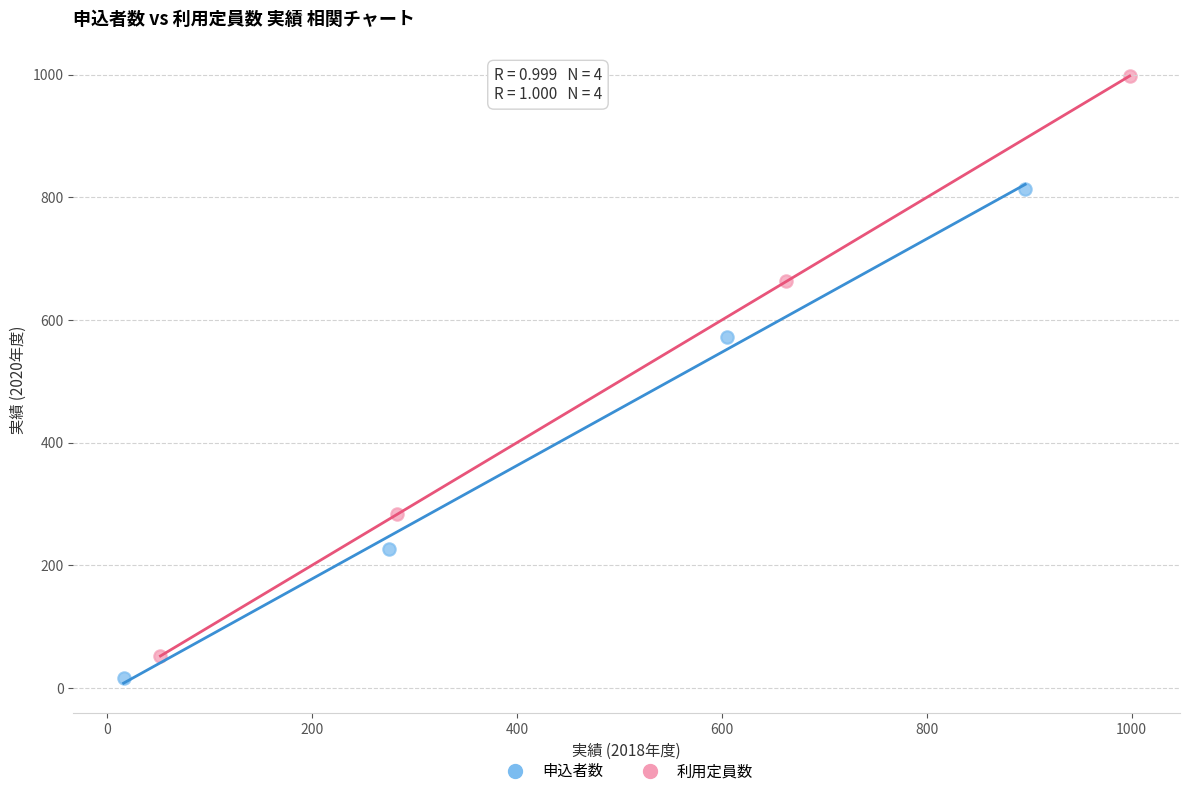

Which series reaches the maximum Y coordinate?

利用定員数